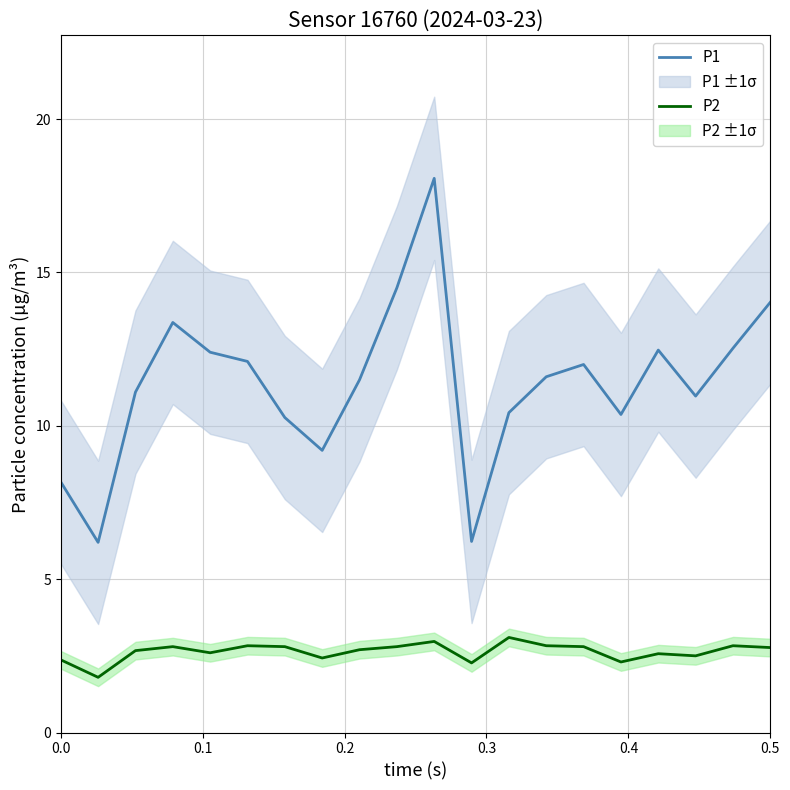

Which series has the widest spread of values?

P1